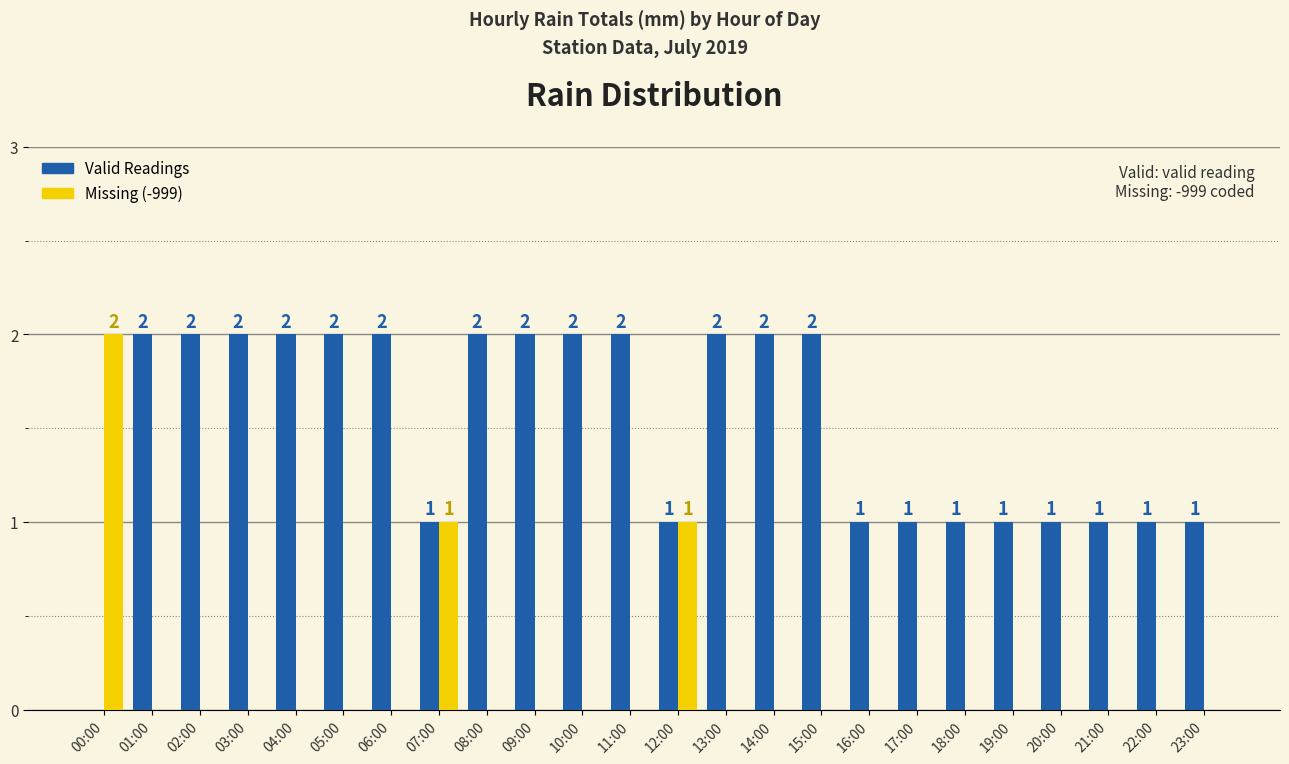

Which series has the largest total across all categories?

Valid Readings